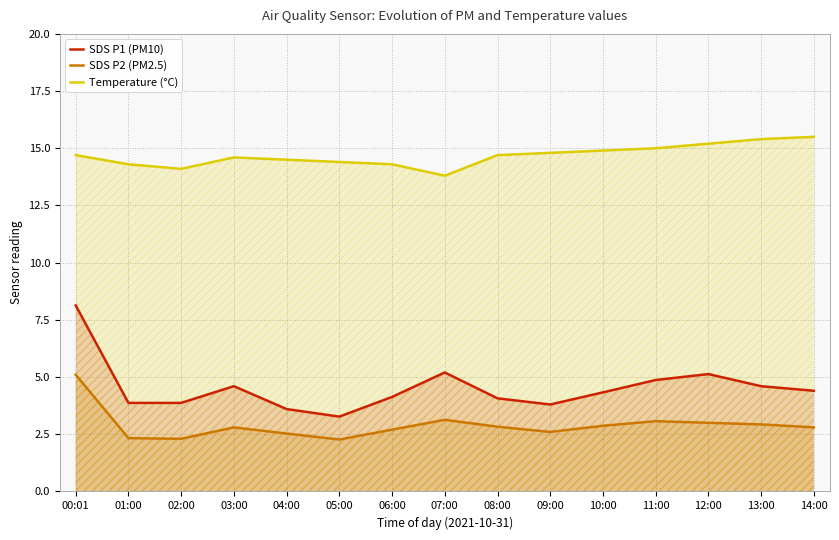

Which category has the lowest value in the SDS P2 (PM2.5) series?

05:00